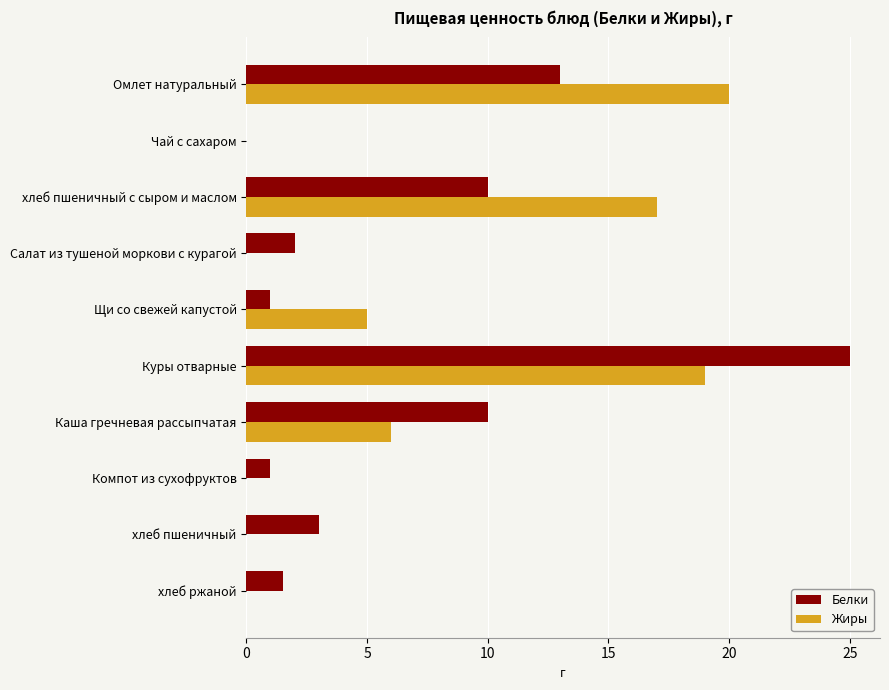

What is the sum of all Жиры values?

67.0